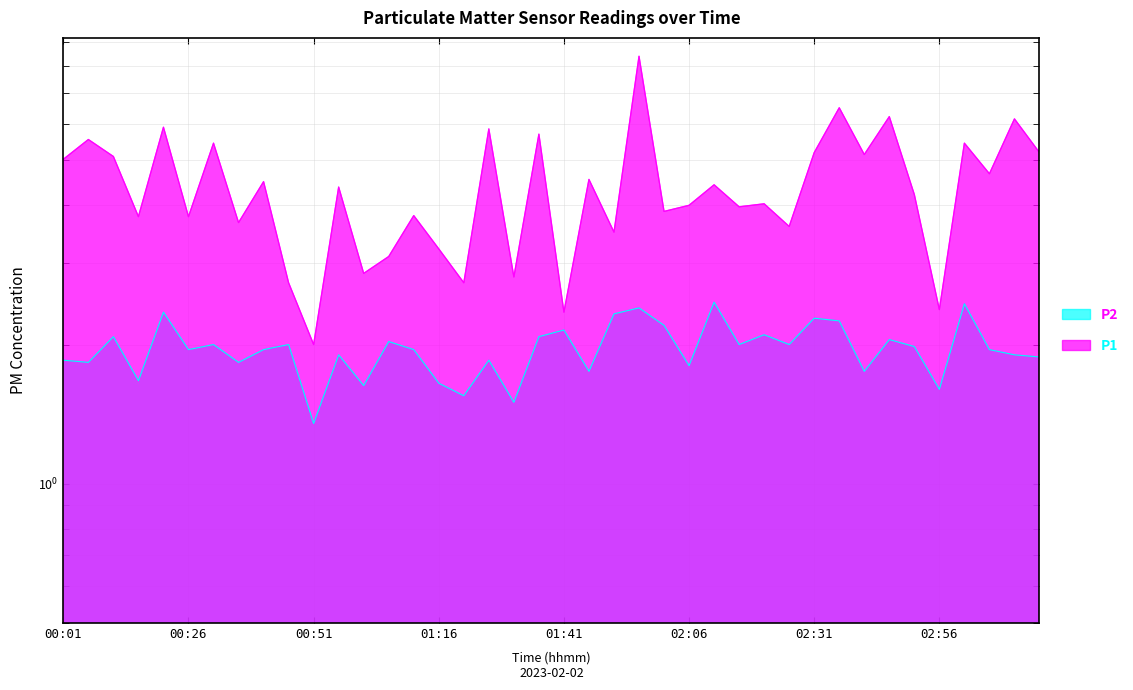

Which series changed the most between 01:21 and 01:26?

P1